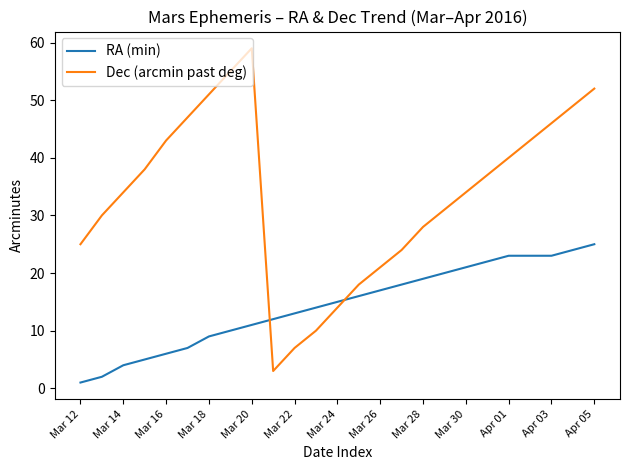

What is the highest value of the RA (min) series?

25